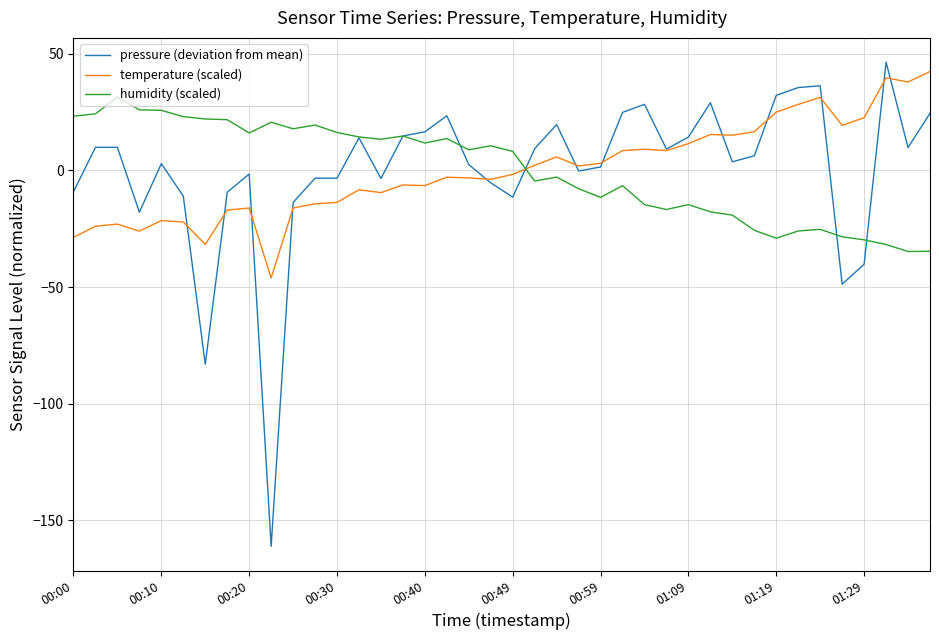

After their last crossing, which series has the higher values: temperature (scaled) or humidity (scaled)?

temperature (scaled)